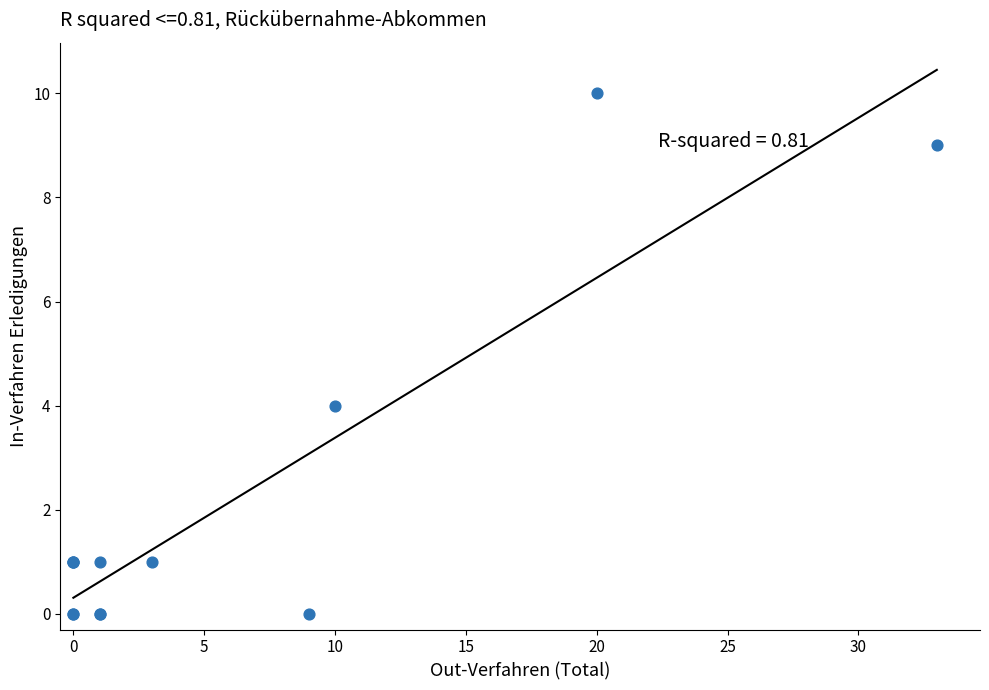

What Y value in the scatter plot is closest to 5?

4